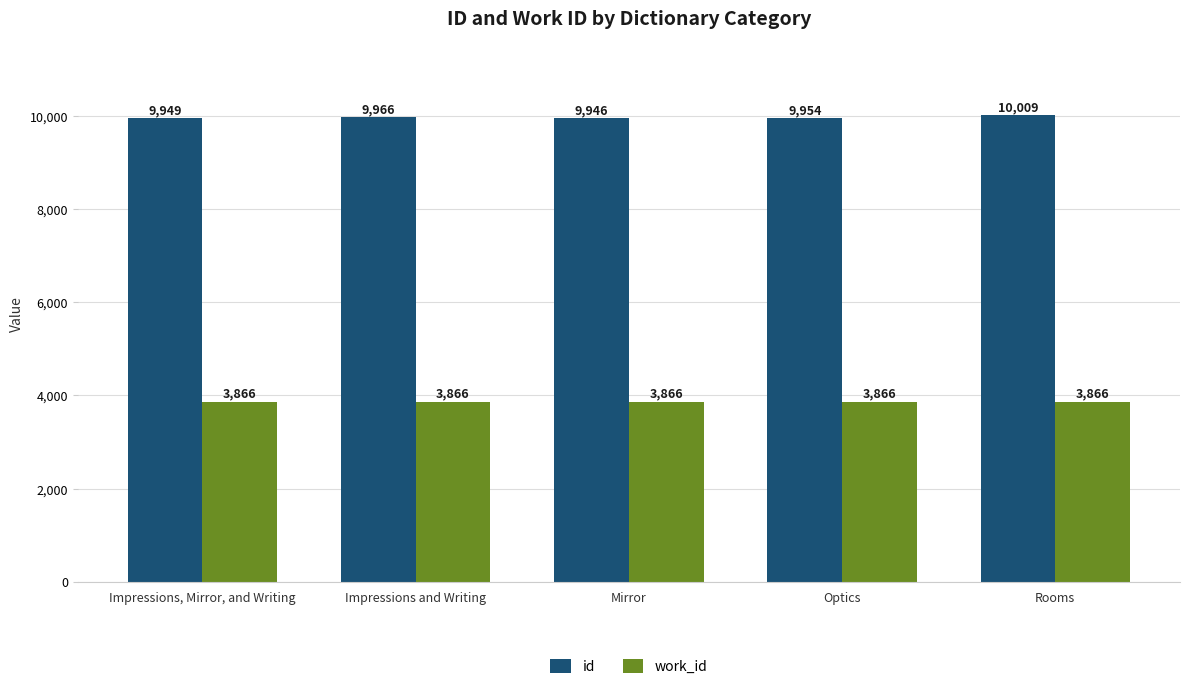

At which label does id reach its peak?

Rooms